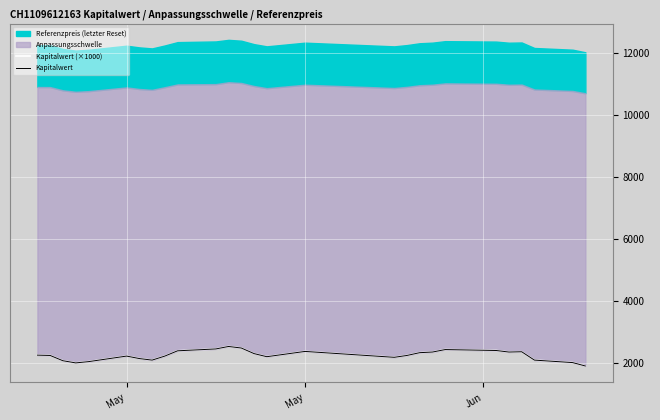

The value of Kapitalwert (×1000) at 3 is 3503.8. True or false?

False